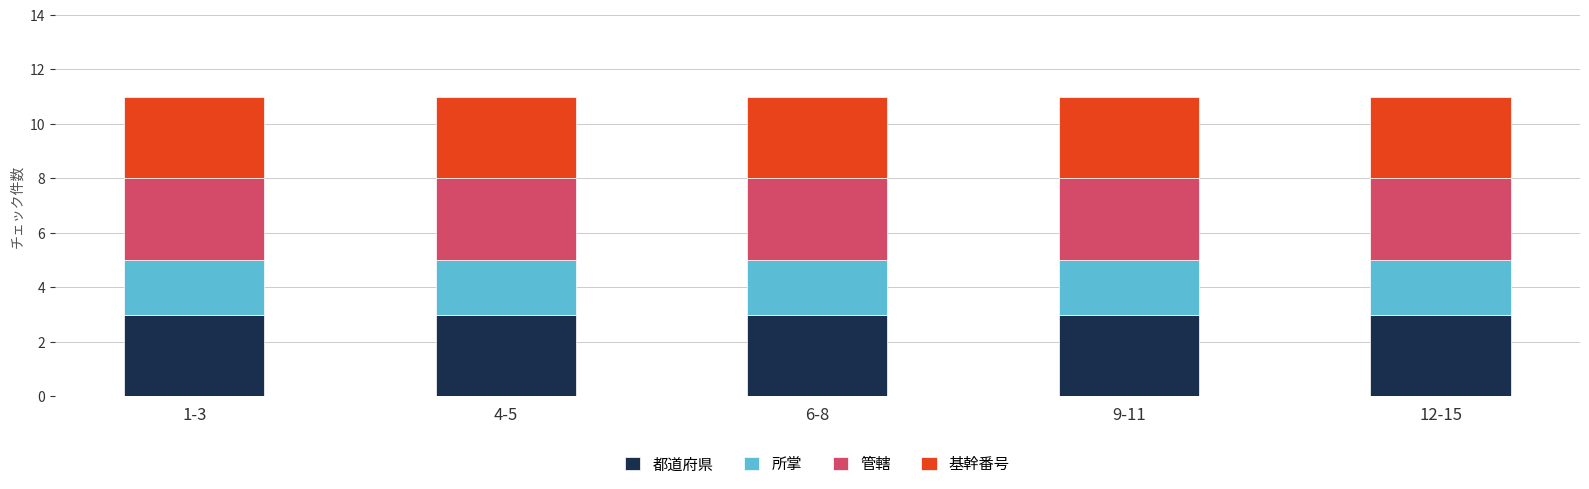

The 都道府県 series shows 3 at 6-8. True or false?

True